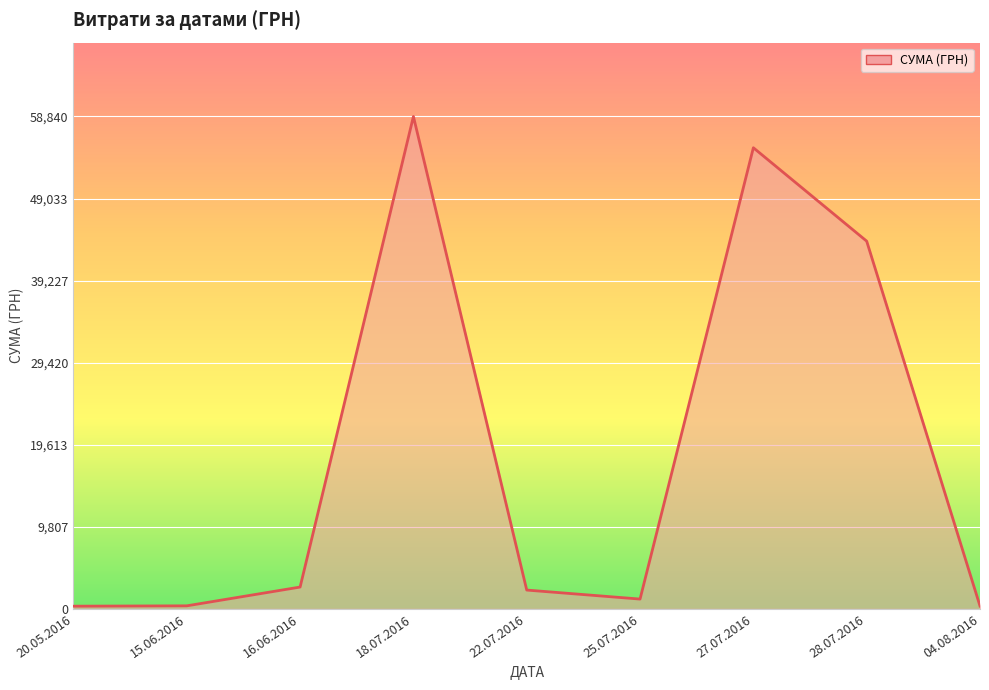

What is the difference between the maximum and minimum values?

58510.0